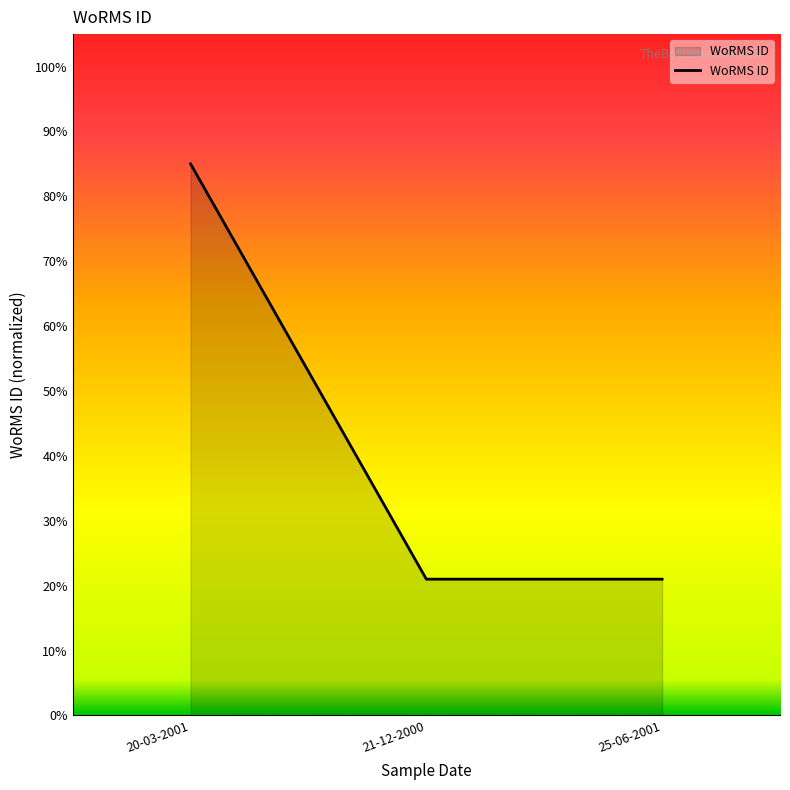

Reading left to right, list all the values displayed in this chart.

20-03-2001=85	21-12-2000=21	25-06-2001=21